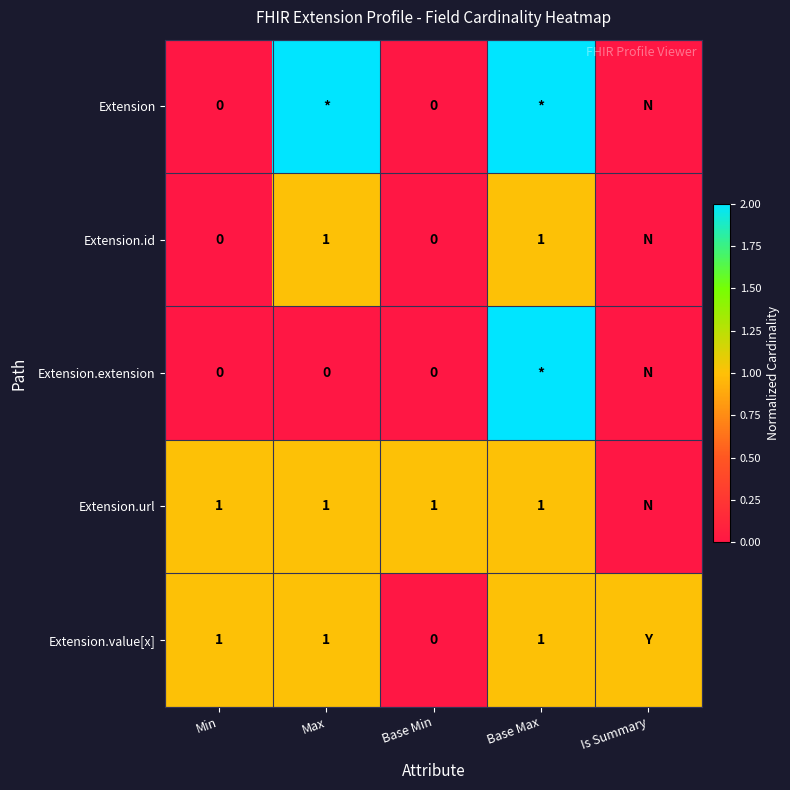

Which has a higher value, Is Summary or Base Max?

Base Max